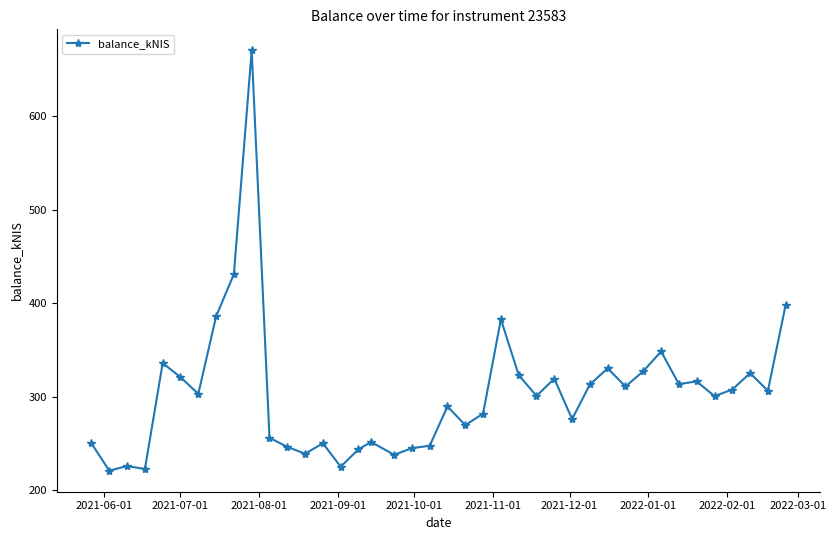

What is the value of the 32nd point from the left?

327.4